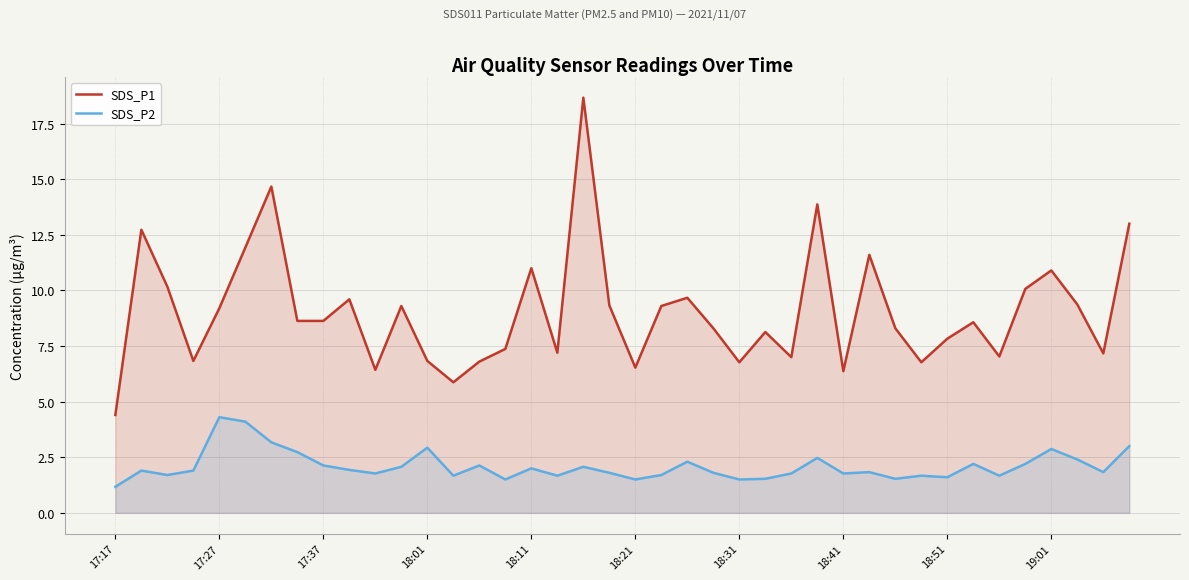

How many interior local valleys does the SDS_P2 series have?

12